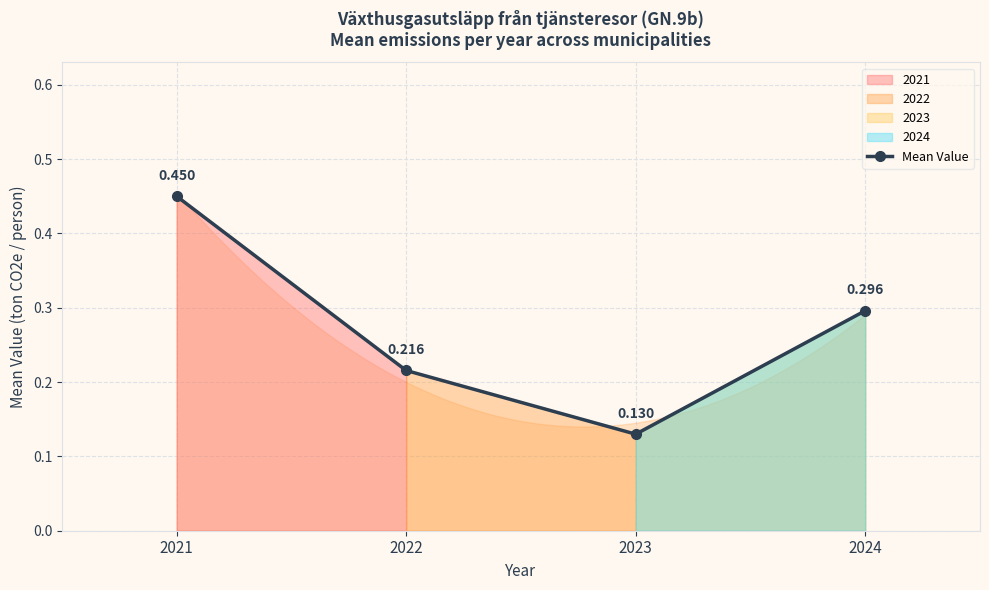

What is the value of the 2nd point from the left?

0.2